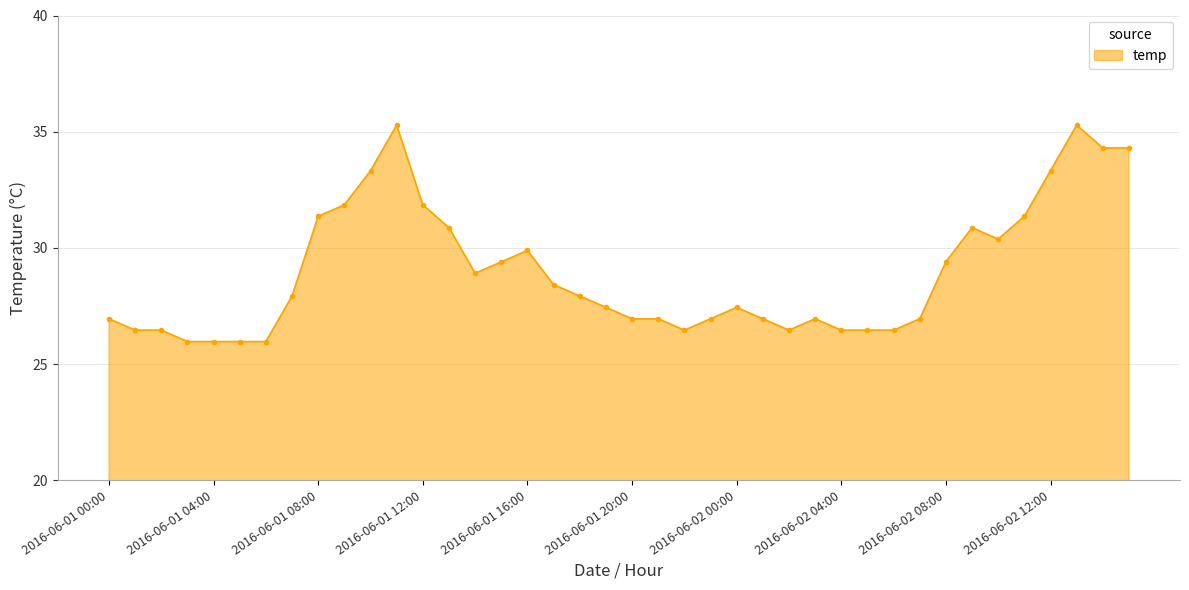

What is the difference between the second highest and minimum values?

9.3